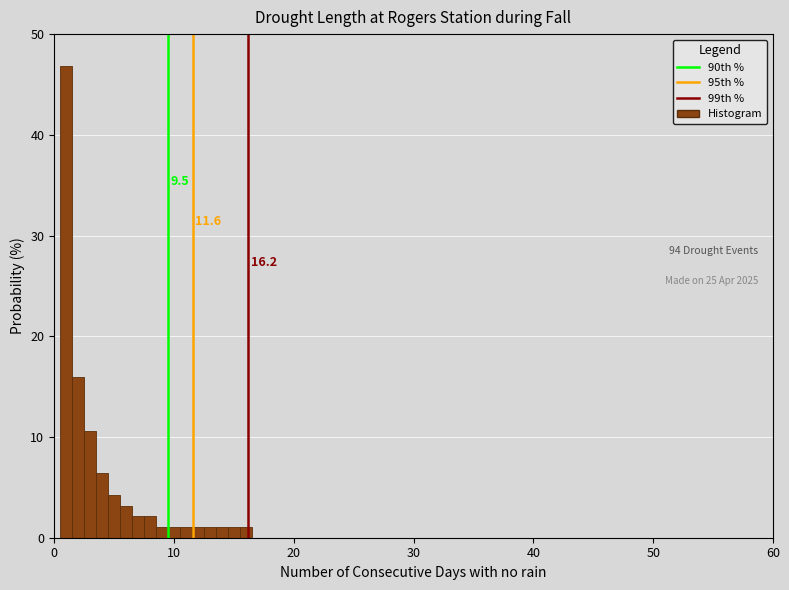

Read against the x-axis, roughly where is the centre of the tallest bar?

1